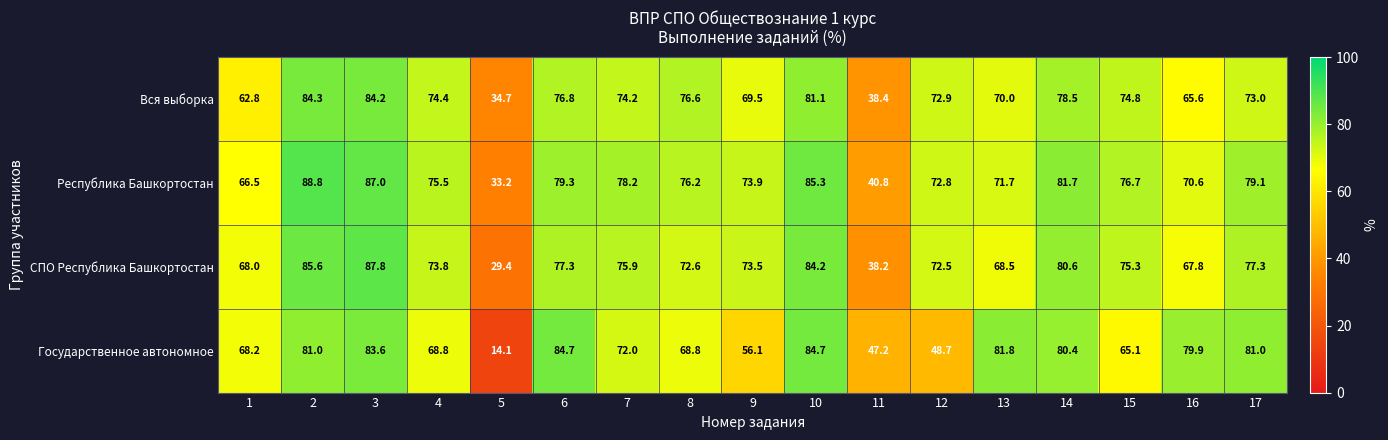

Which series has the widest spread of values?

Государственное автономное